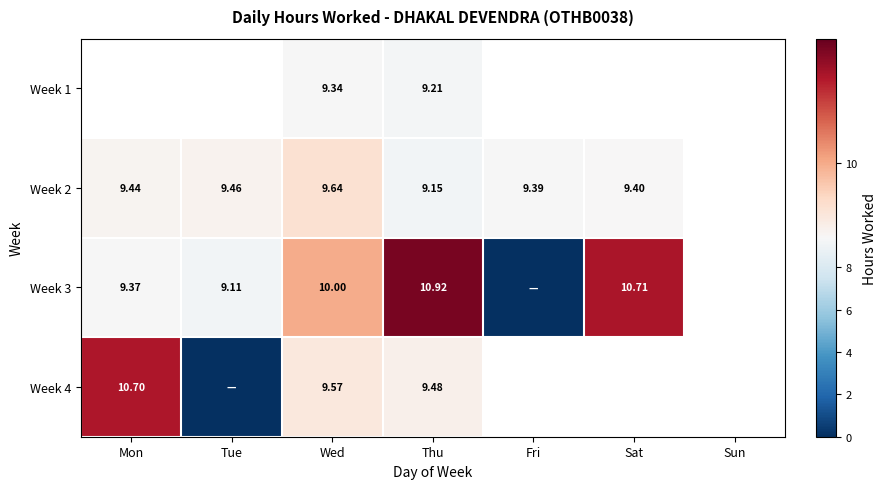

The value of Week 2 at Thu is 9.2. True or false?

True